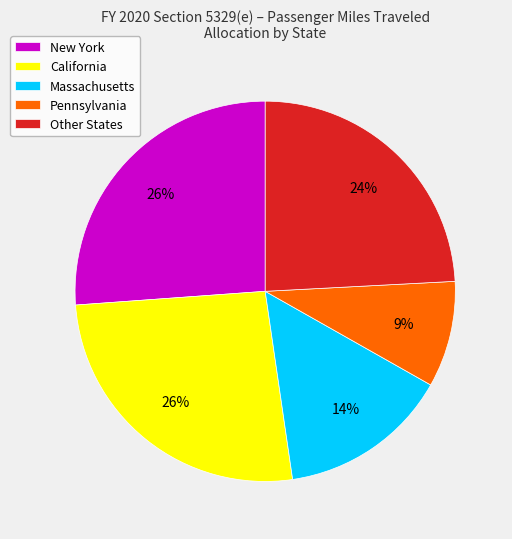

How many slices are in this pie chart?

5